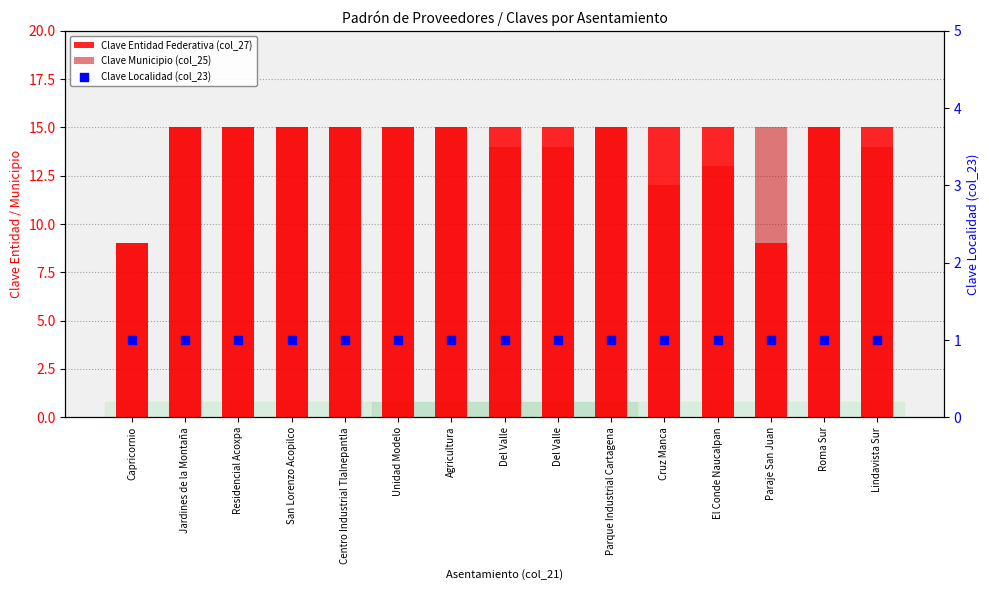

Which series has the largest Y range (max minus min)?

Clave Entidad Federativa (col_27)